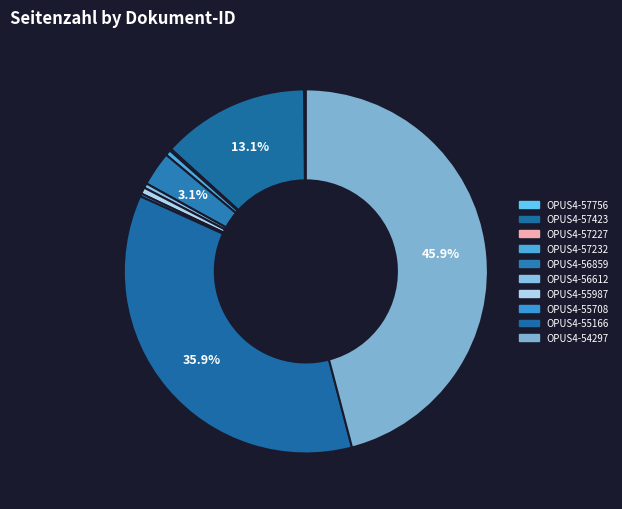

Count the number of slices in the pie.

10